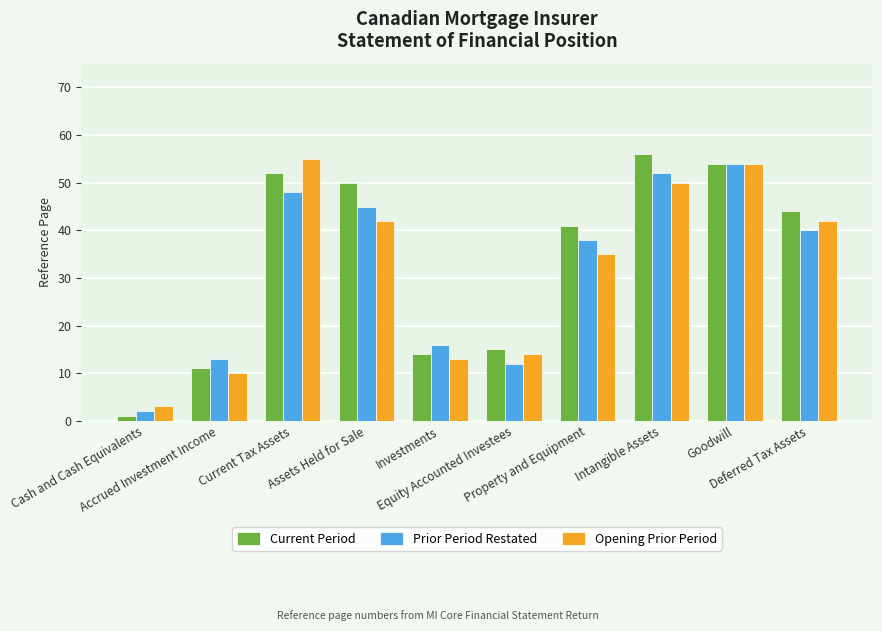

Which series has the largest range (max minus min)?

Current Period